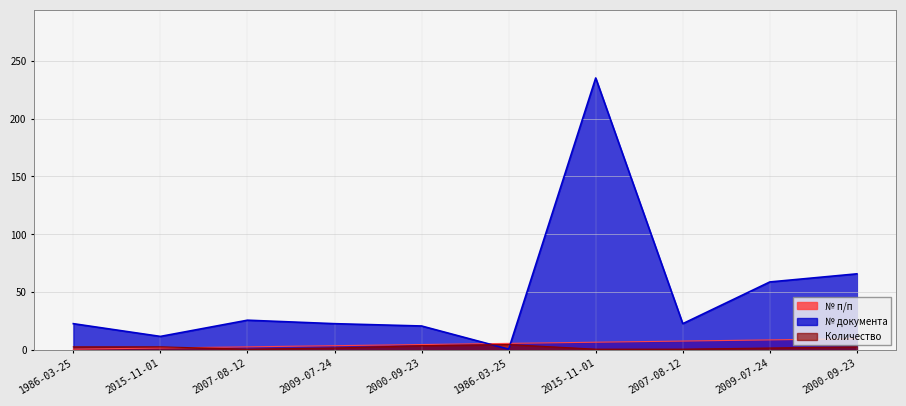

The value of № п/п at 2015-11-01 is 1. True or false?

False